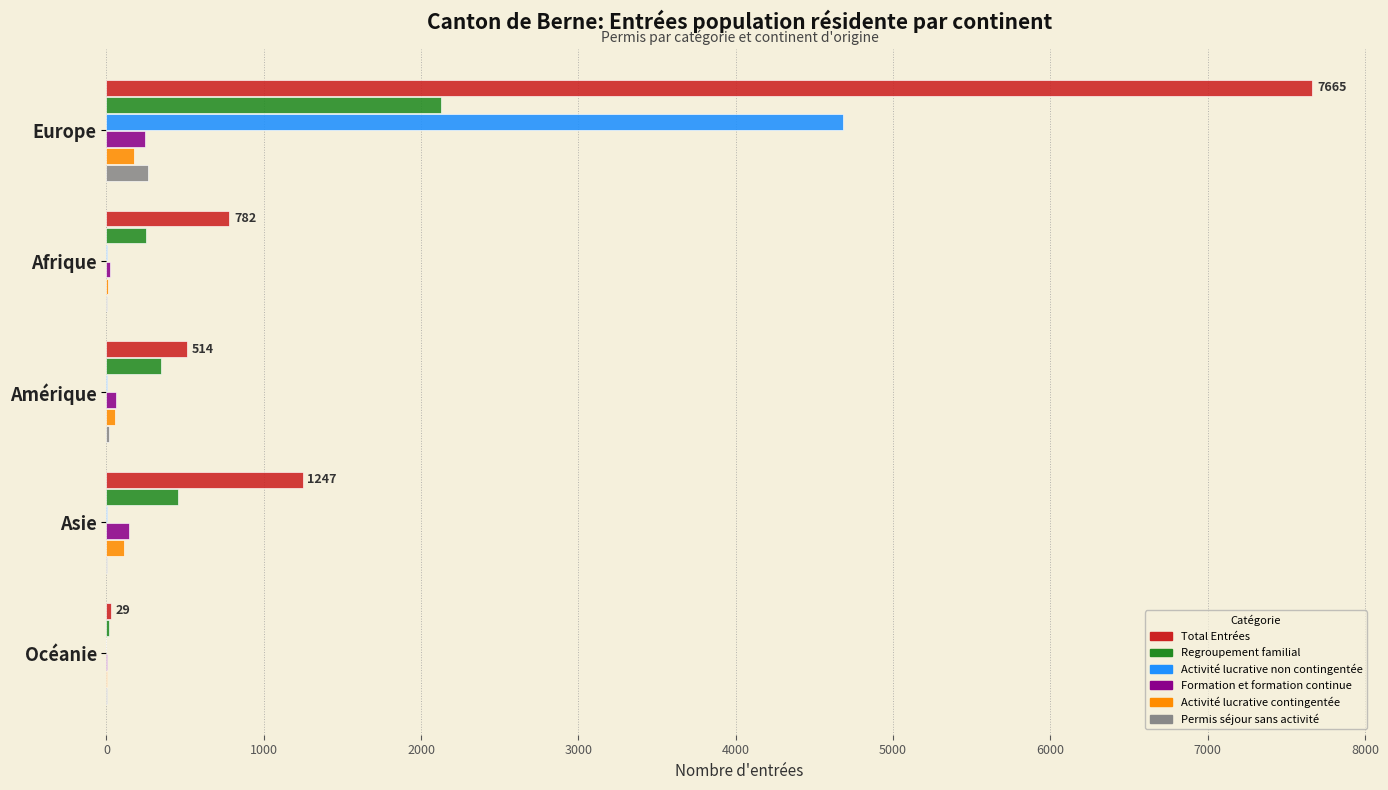

What are all the series names shown in the legend?

Total Entrées, Regroupement familial, Activité lucrative non contingentée, Formation et formation continue, Activité lucrative contingentée, Permis séjour sans activité